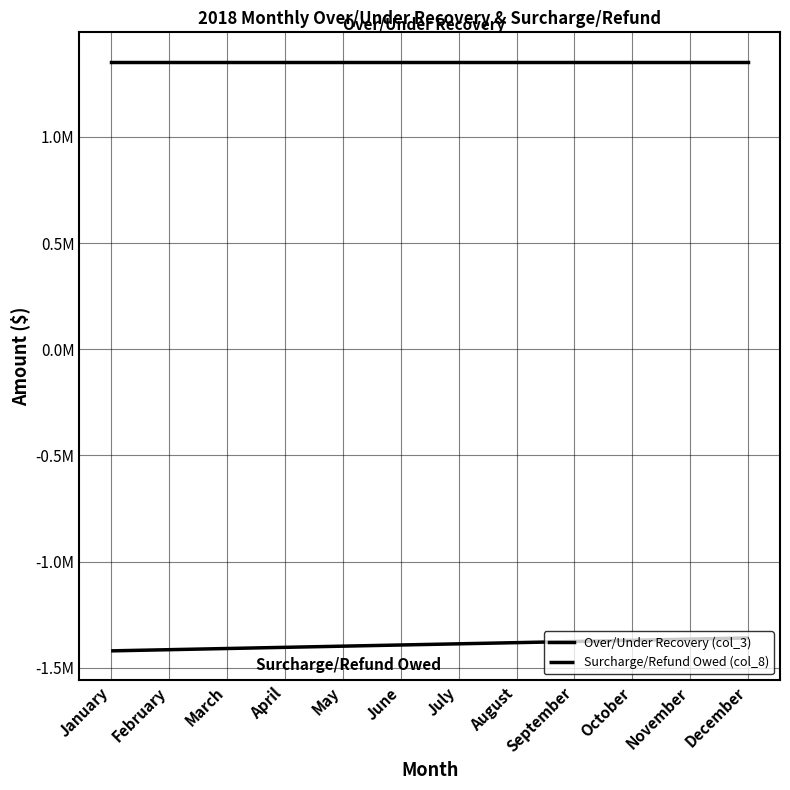

Rank the series by their maximum value, from lowest to highest.

Surcharge/Refund Owed (col_8), Over/Under Recovery (col_3)